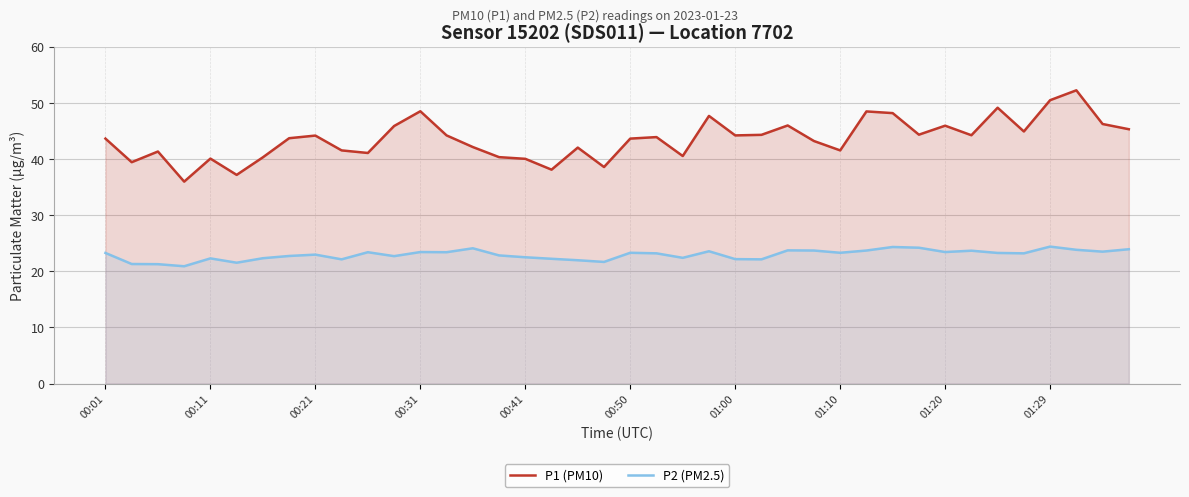

What is the highest value of the P1 (PM10) series?

52.2